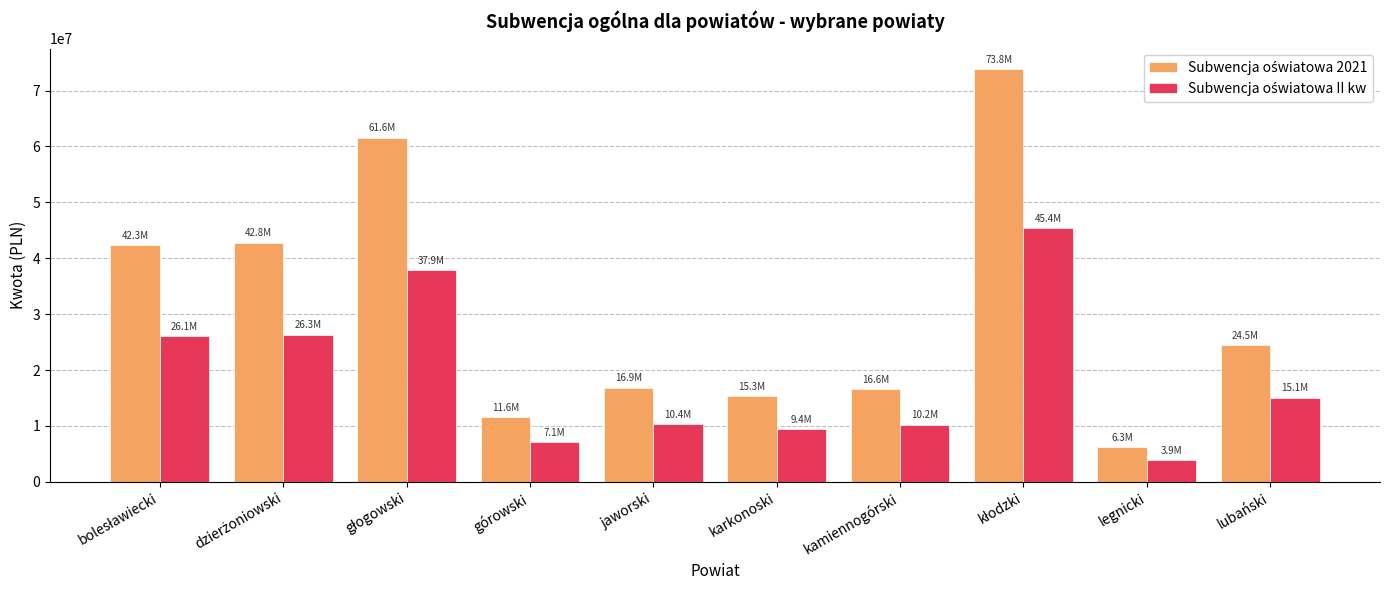

How many categories are shown in the chart?

10